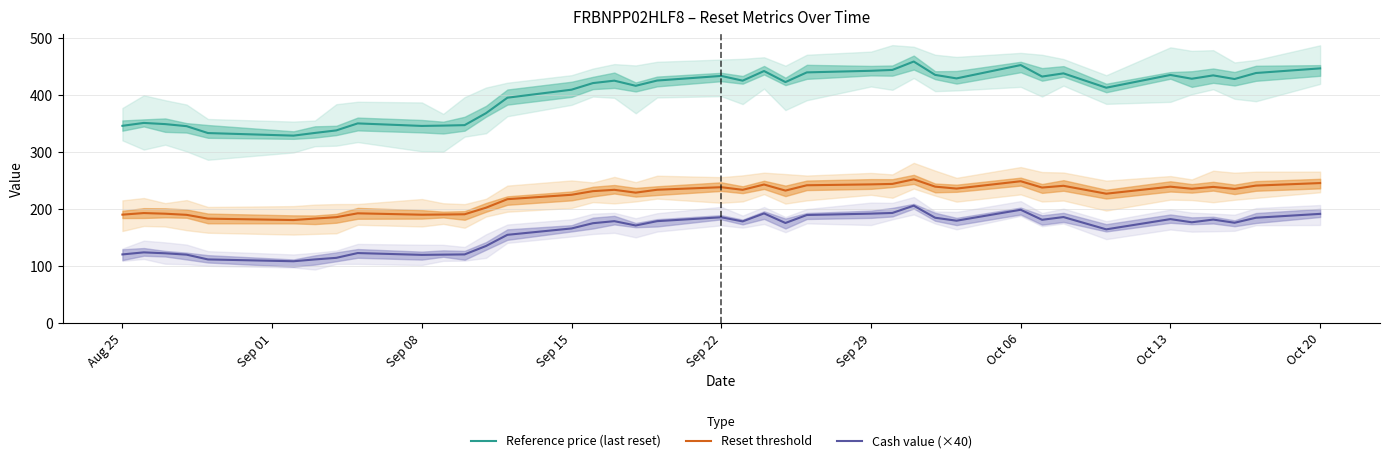

The Reset threshold series shows 385.1 at Sep 22. True or false?

False